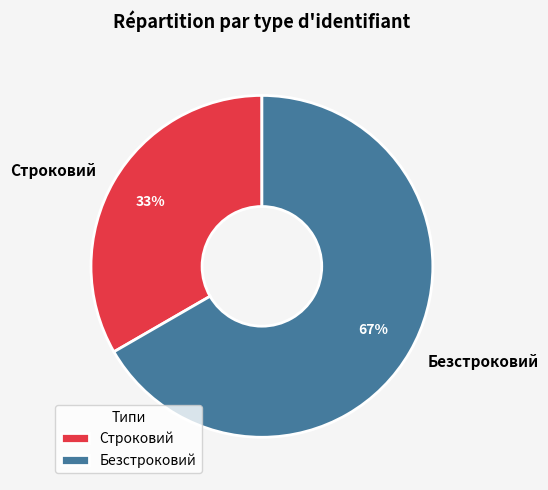

Is it true that Строковий is 19% of the pie?

False